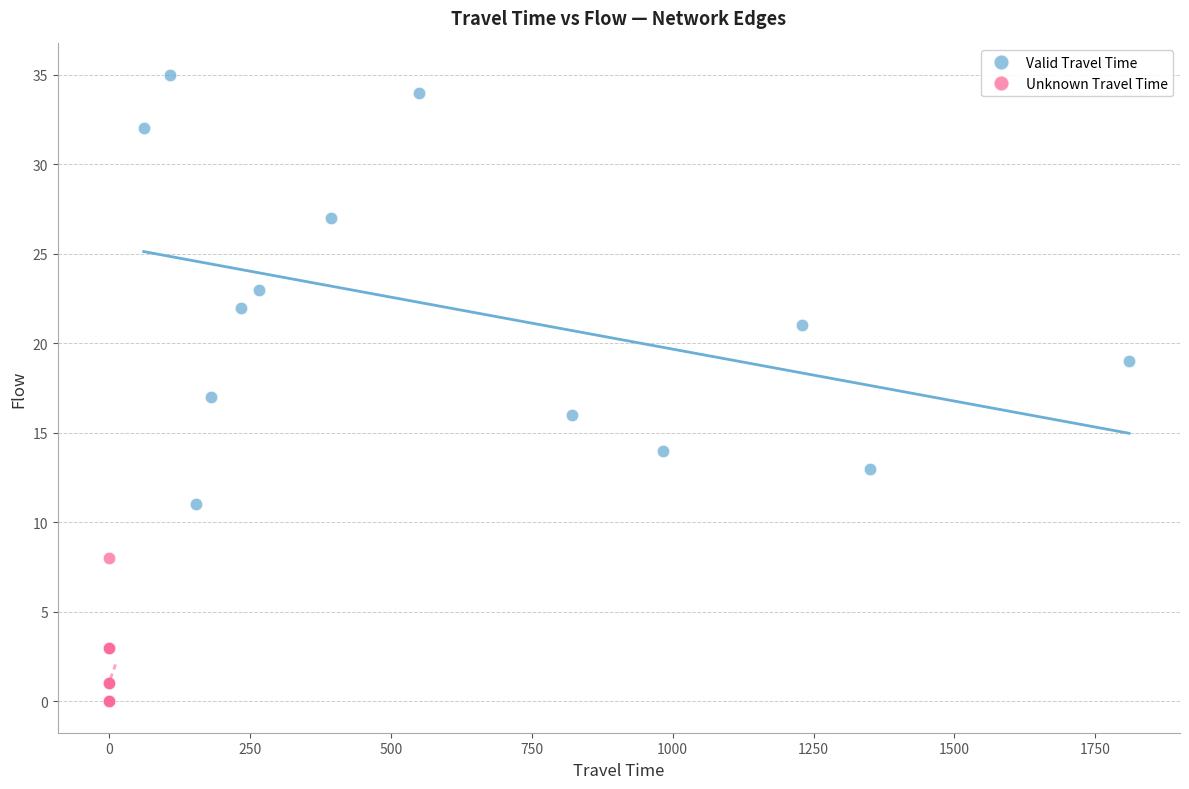

What are all the series names shown in the legend?

Valid Travel Time, Unknown Travel Time